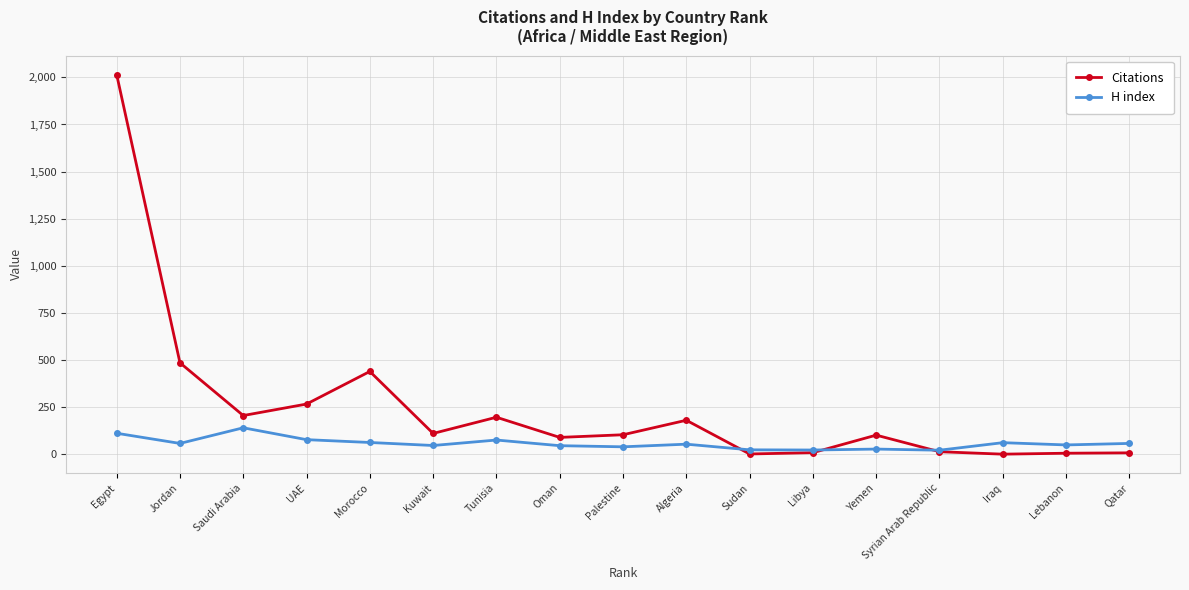

At how many categories does at least one series exceed 1121?

1